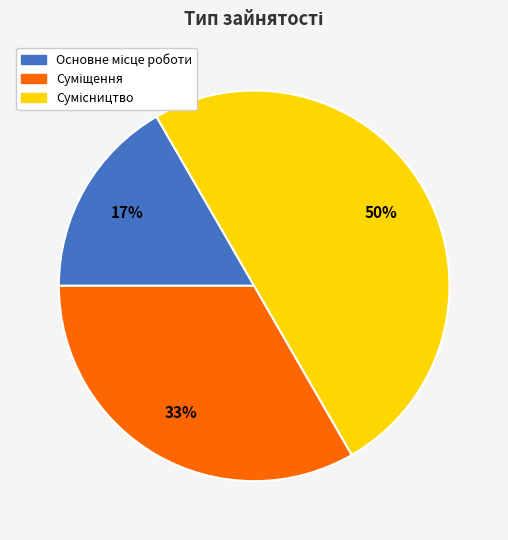

To the nearest percent, what is the average slice percentage?

33%